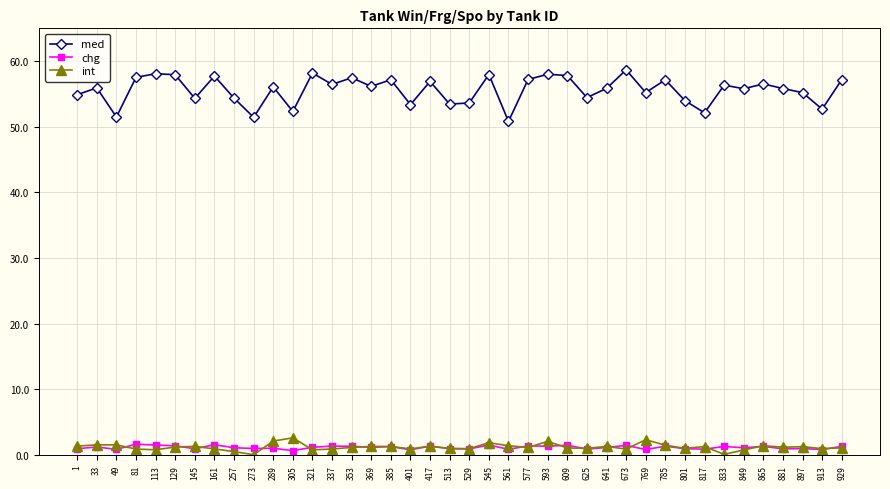

True or false: chg and int intersect in this chart.

True